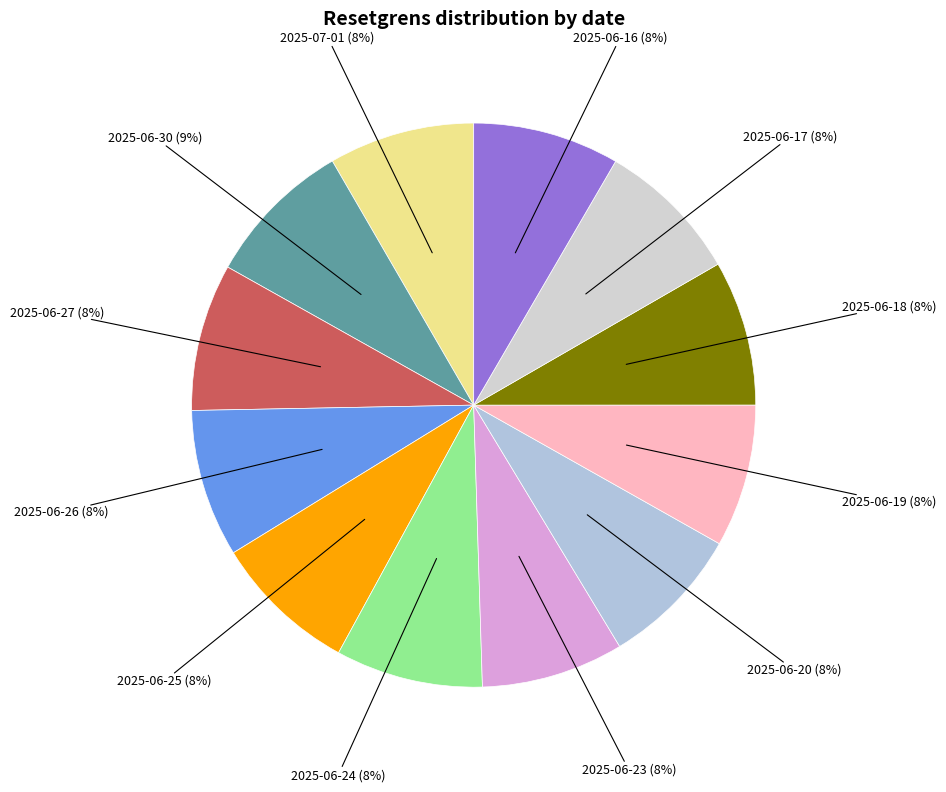

Does 2025-06-24 represent more than half of the total?

No